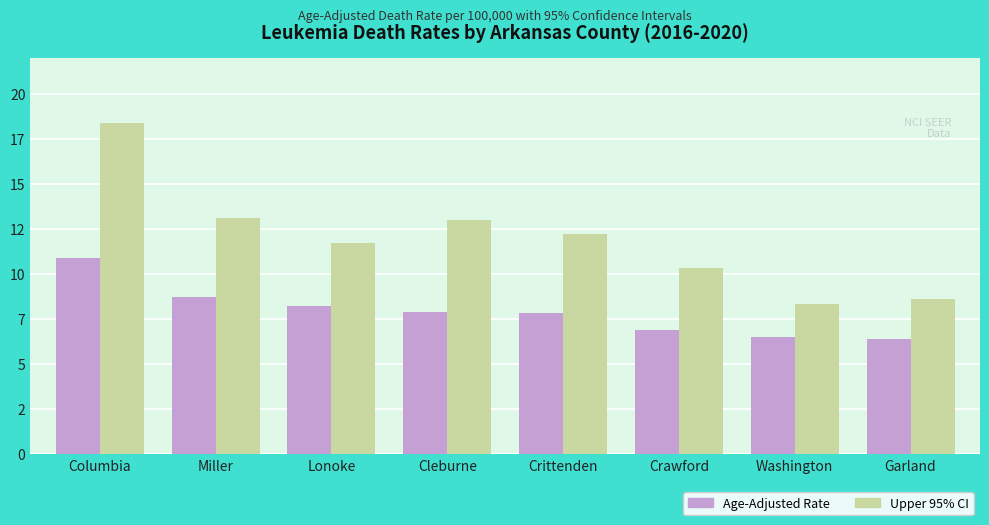

True or false: Age-Adjusted Rate has a value of 7.9 at Cleburne.

True